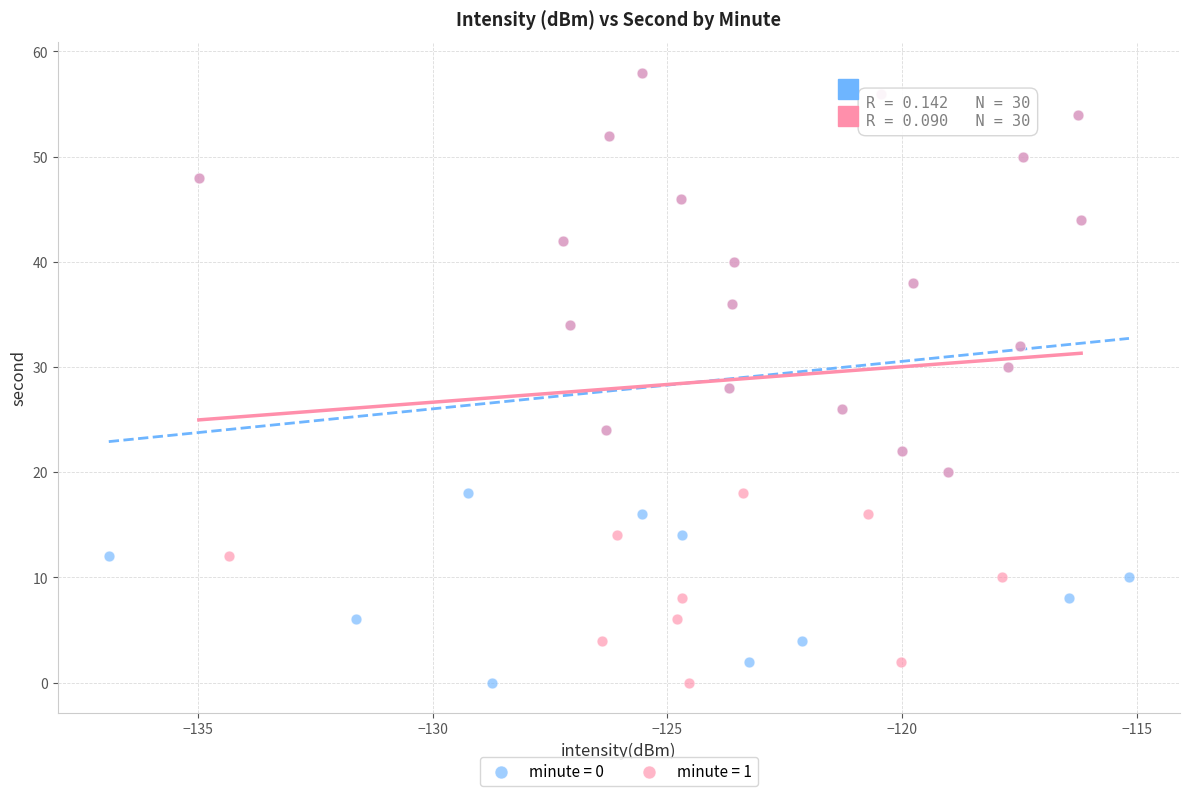

What are all the series names shown in the legend?

minute = 0, minute = 1